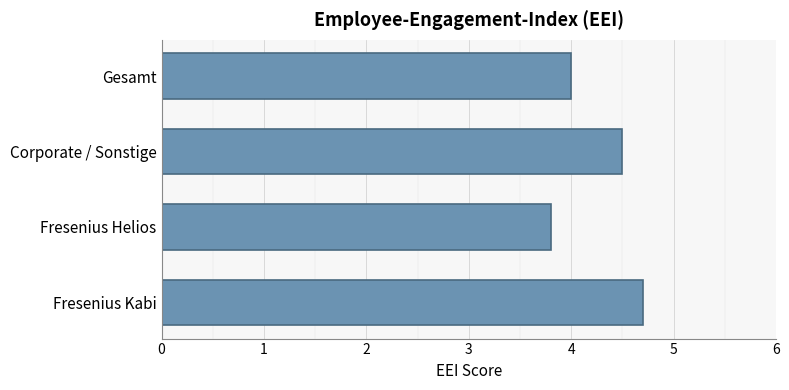

Rank the categories by value from lowest to highest.

Fresenius Helios, Gesamt, Corporate / Sonstige, Fresenius Kabi